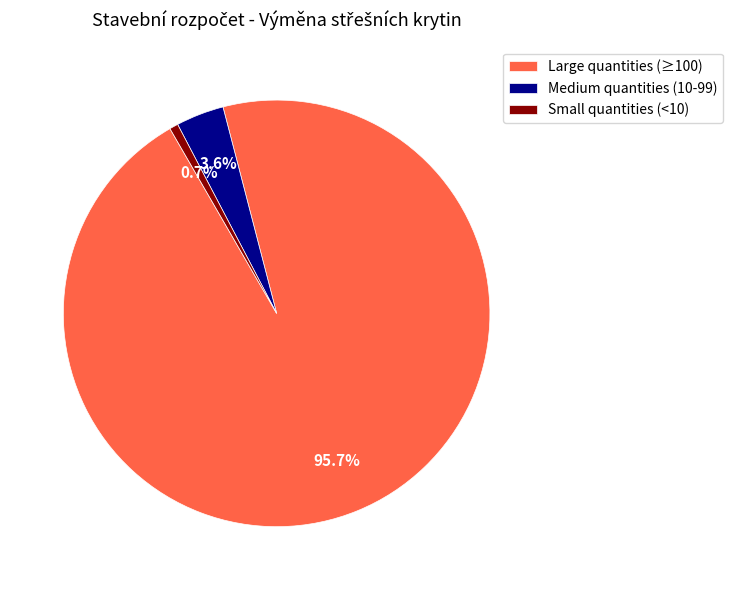

How many slices are in this pie chart?

3